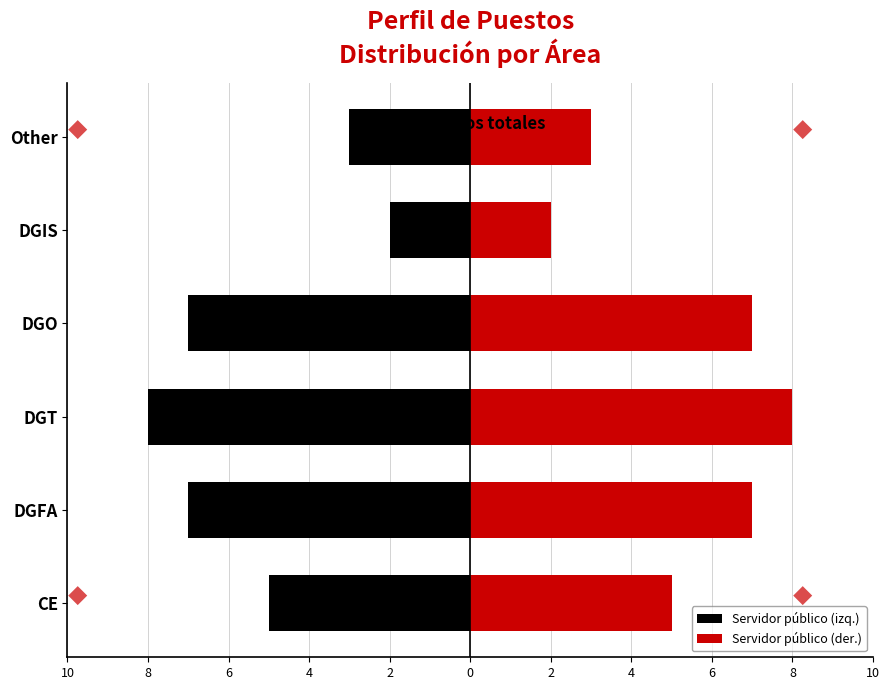

List the series in order of their overall mean, highest first.

Servidor público (der.), Servidor público (izq.)